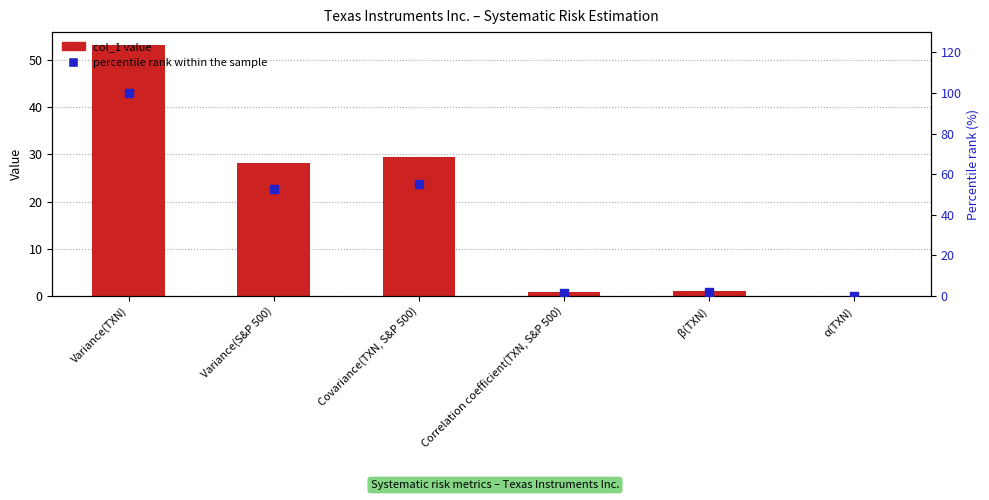

Which series has the widest spread of Y values?

percentile rank within the sample